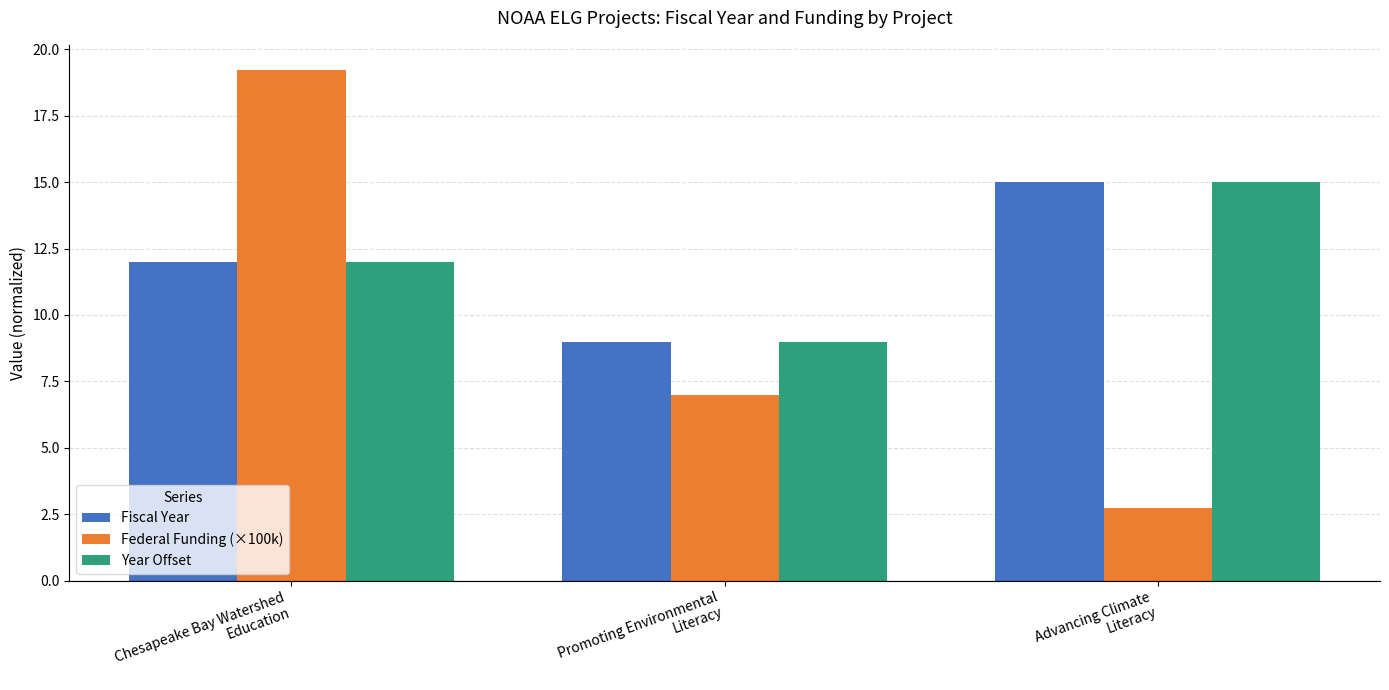

At which label does Federal Funding (×100k) first exceed 6?

Chesapeake Bay Watershed
Education